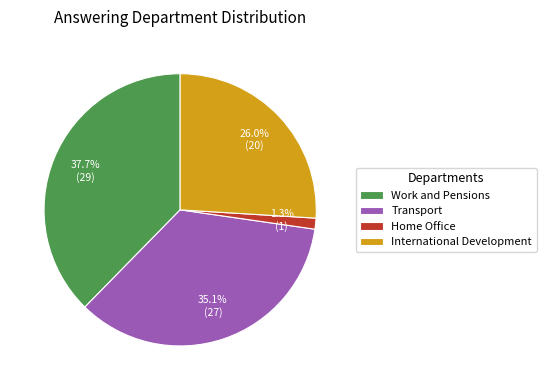

What is the smallest slice in the pie chart?

Home Office